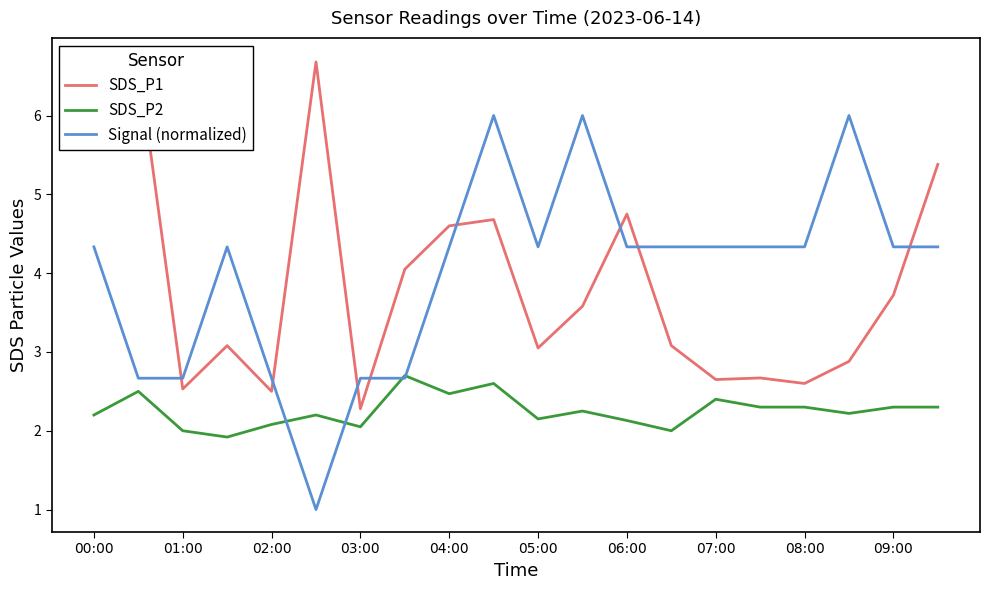

What is the minimum value for SDS_P1?

2.3